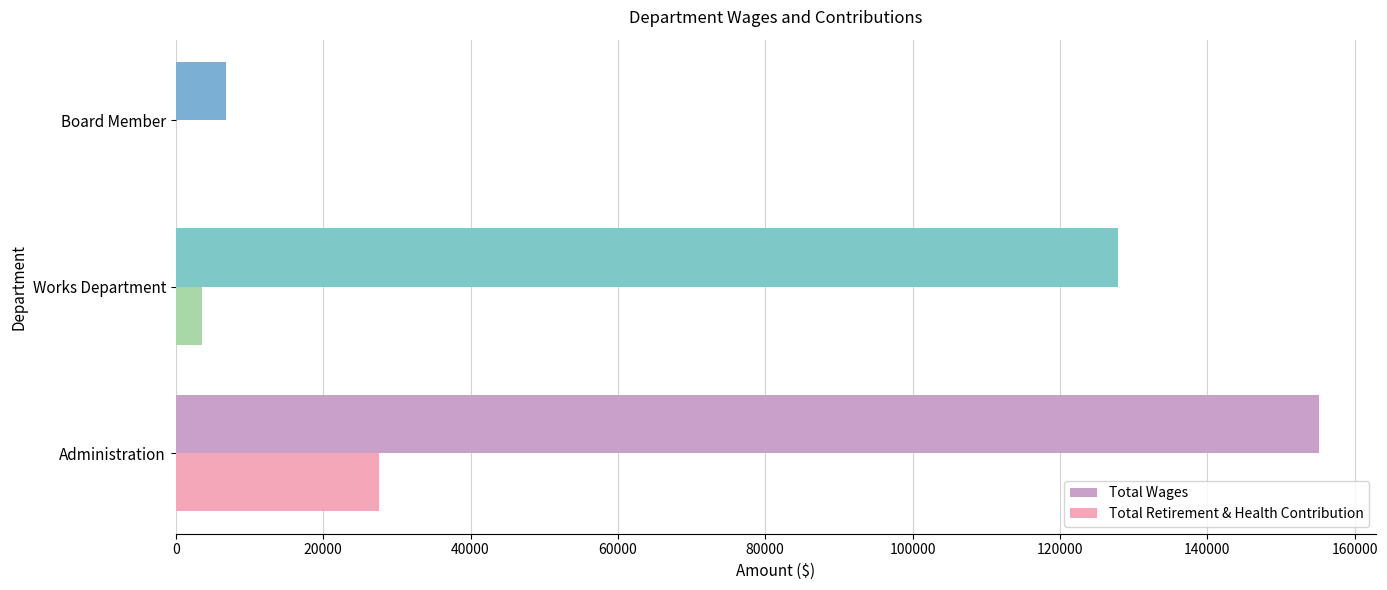

Between Works Department and Board Member, which series saw the biggest shift?

Total Wages